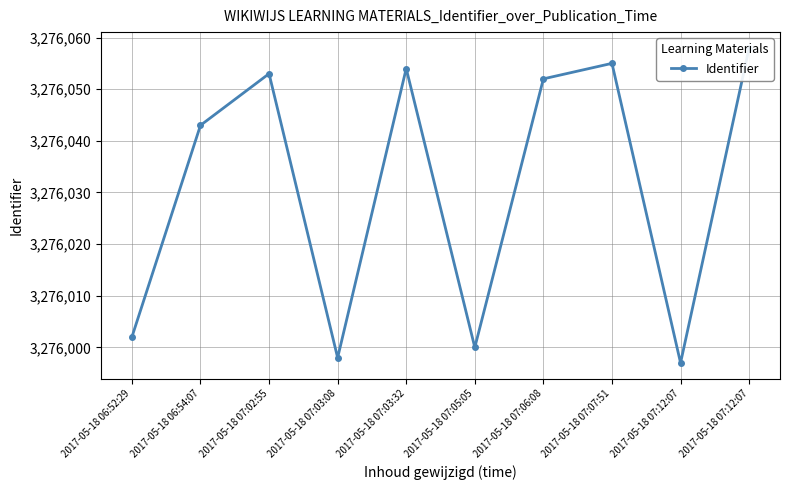

The value at 2017-05-18 07:03:08 is 3275998. True or false?

True